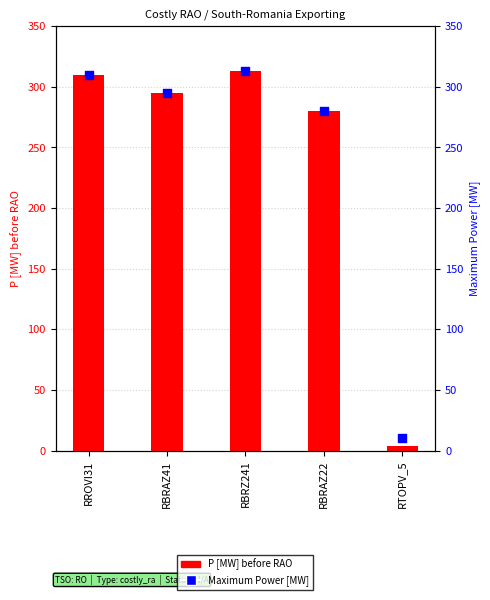

Which series reaches the minimum Y coordinate?

P [MW] before RAO